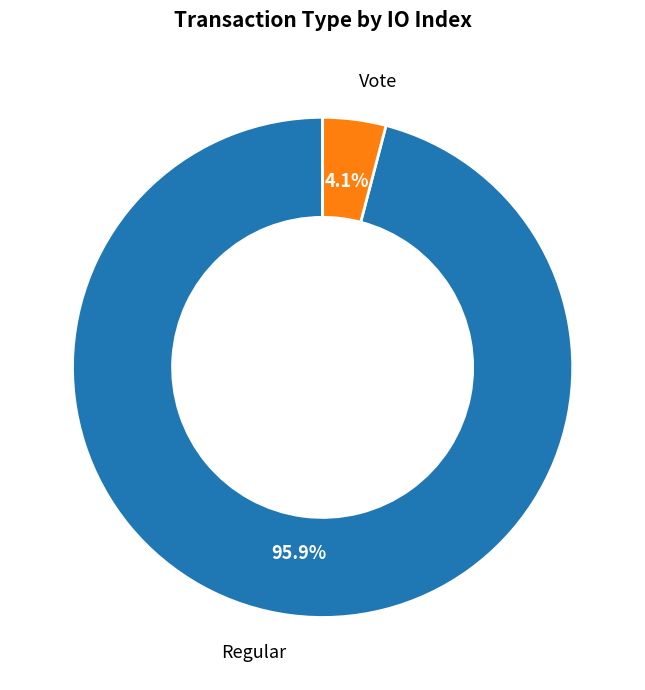

Is there a majority slice in this chart?

Yes